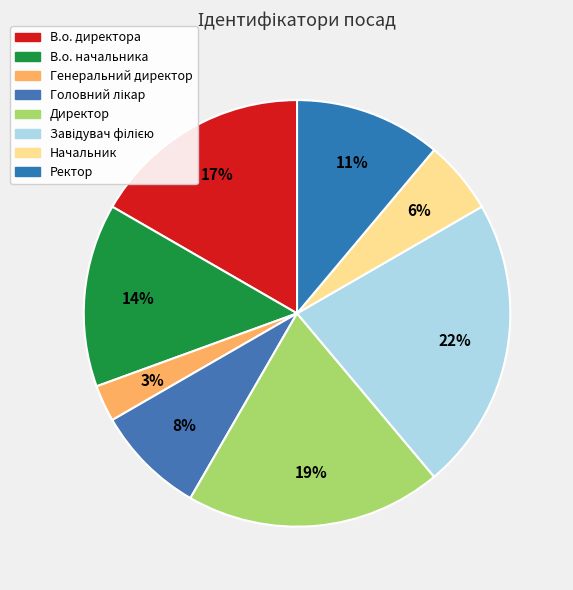

To the nearest percent, what portion does Директор represent?

19%